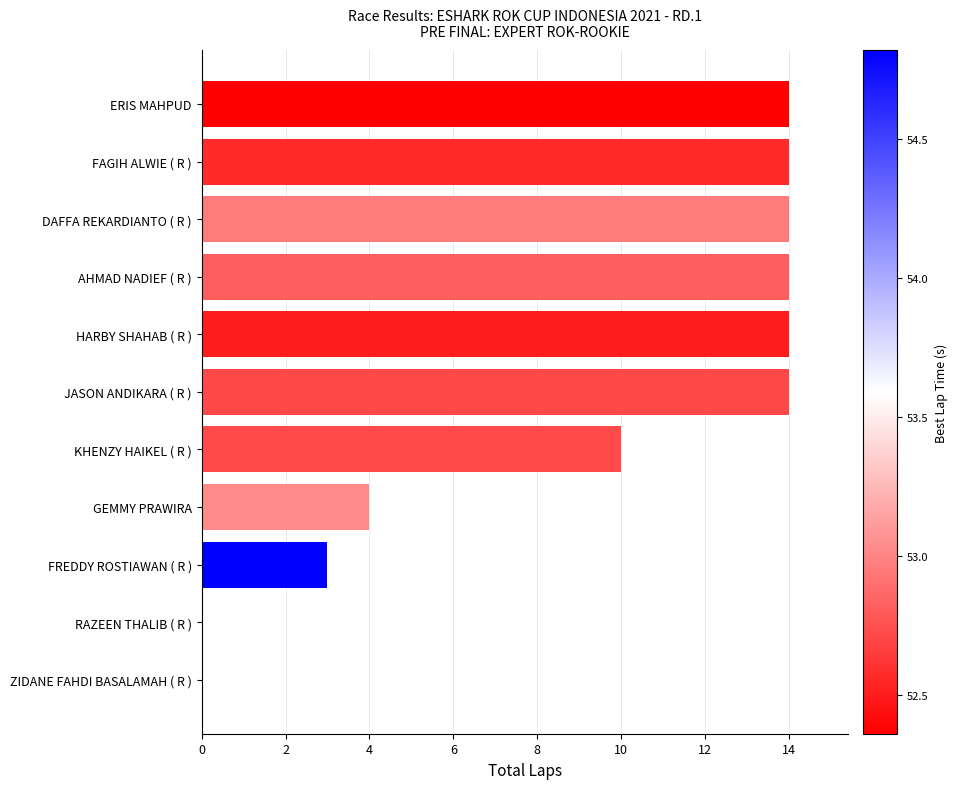

What is the greatest value displayed?

14